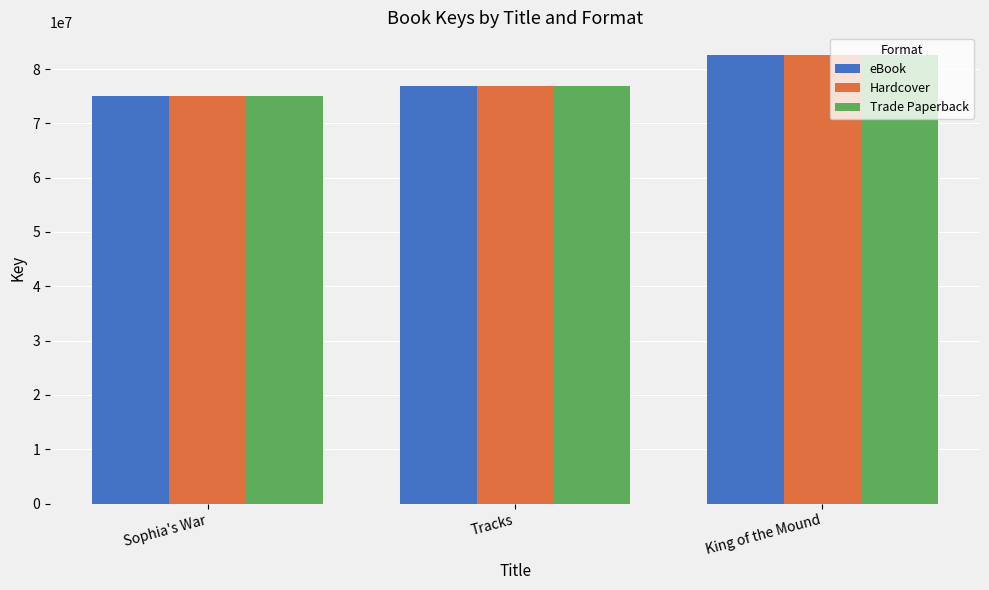

Does the chart contain any negative values?

No